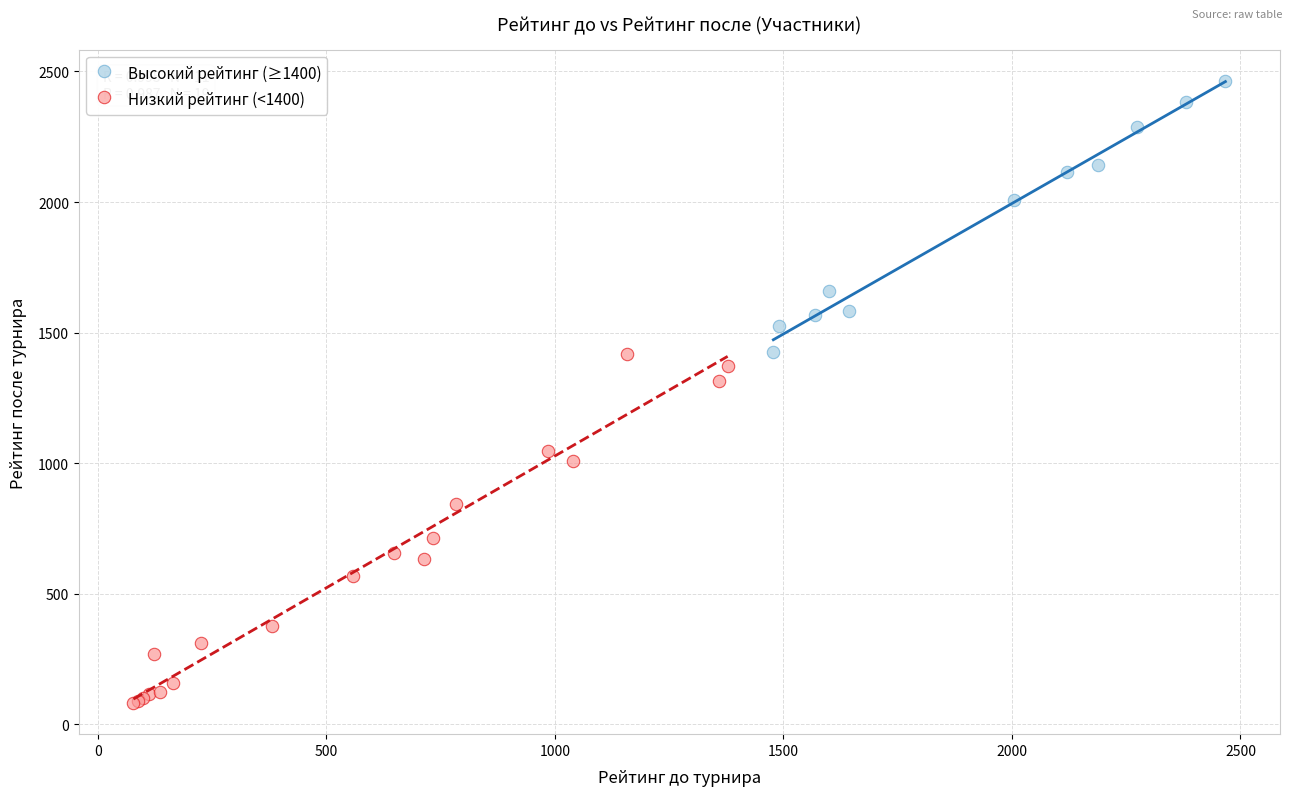

Which series has the widest spread of Y values?

Низкий рейтинг (<1400)